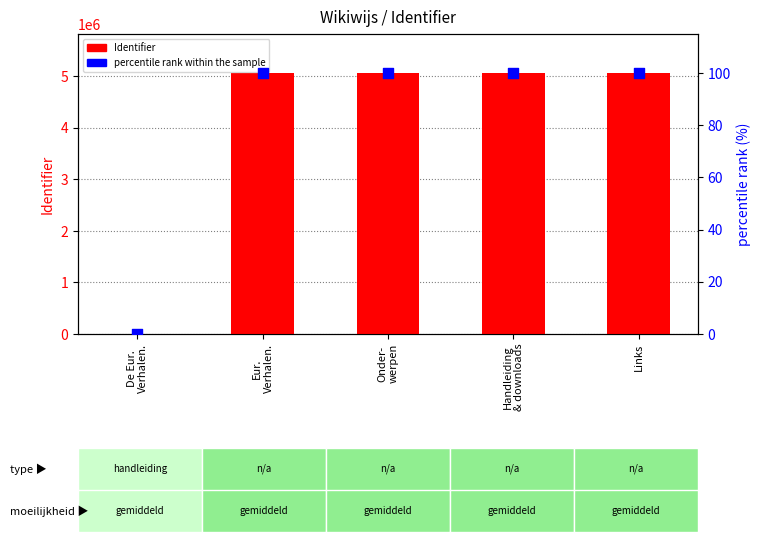

At which category is the sum across all series the highest?

Handleiding
& downloads